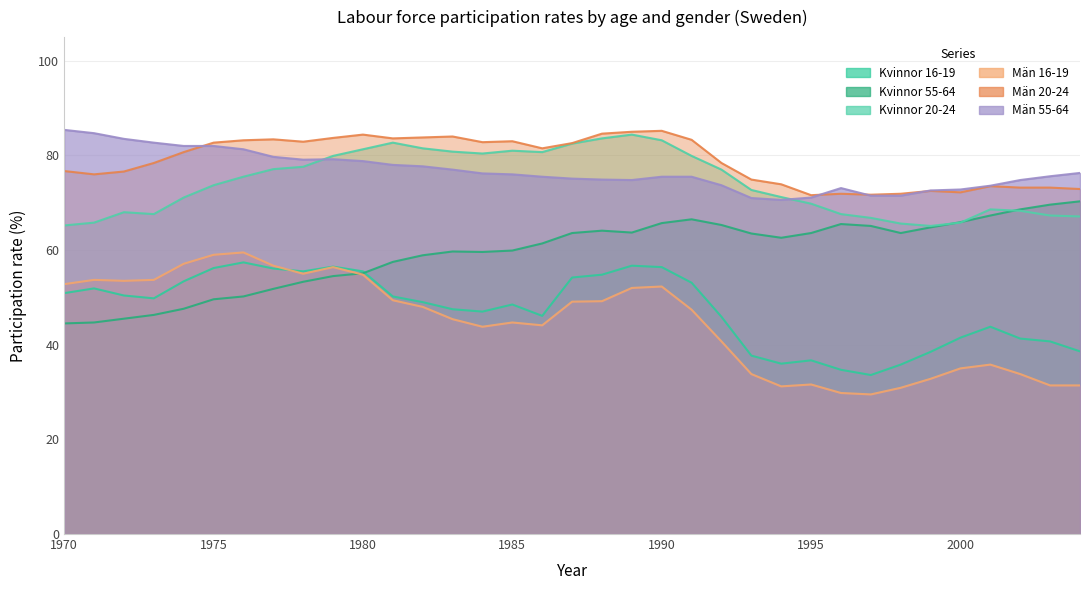

What is the value of the Män 20-24 point at the 10th from the left?

83.7